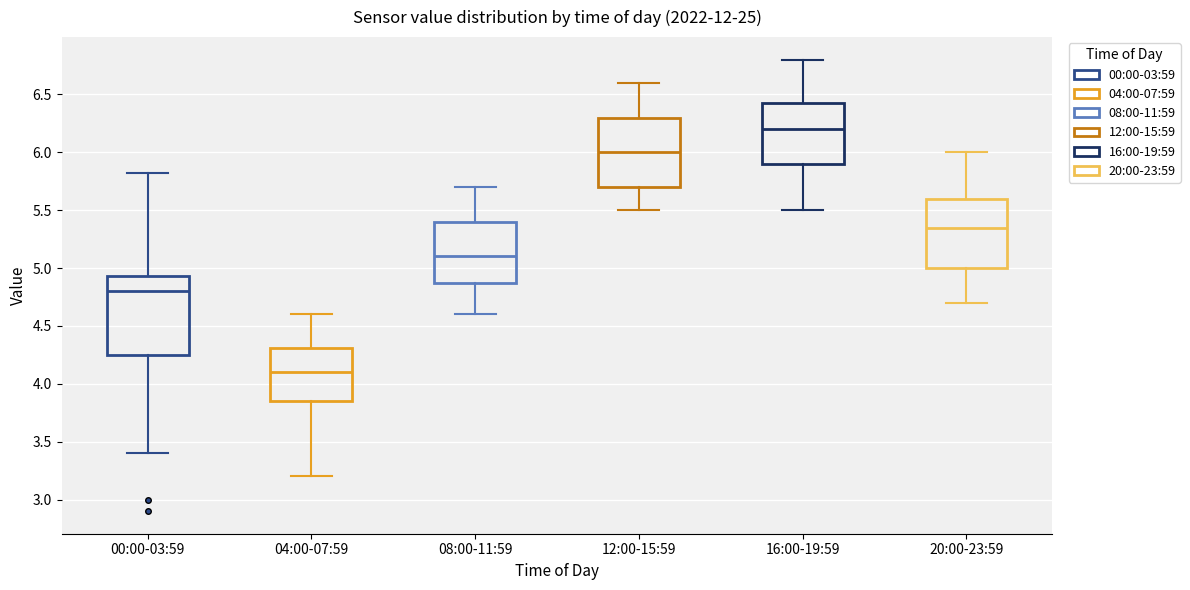

Reading left to right, transcribe this box plot: for each box, give where its median line is, the range the box spans, and where its two whiskers end, as read against the y-axis. The values are not printed on the chart, so give them approximately, as read against the axis.

00:00-03:59: median 4.80, box 4.25 to 4.95, whiskers 3.40 to 5.80
04:00-07:59: median 4.10, box 3.85 to 4.30, whiskers 3.20 to 4.60
08:00-11:59: median 5.10, box 4.90 to 5.40, whiskers 4.60 to 5.70
12:00-15:59: median 6.00, box 5.70 to 6.30, whiskers 5.50 to 6.60
16:00-19:59: median 6.20, box 5.90 to 6.45, whiskers 5.50 to 6.80
20:00-23:59: median 5.35, box 5.00 to 5.60, whiskers 4.70 to 6.00